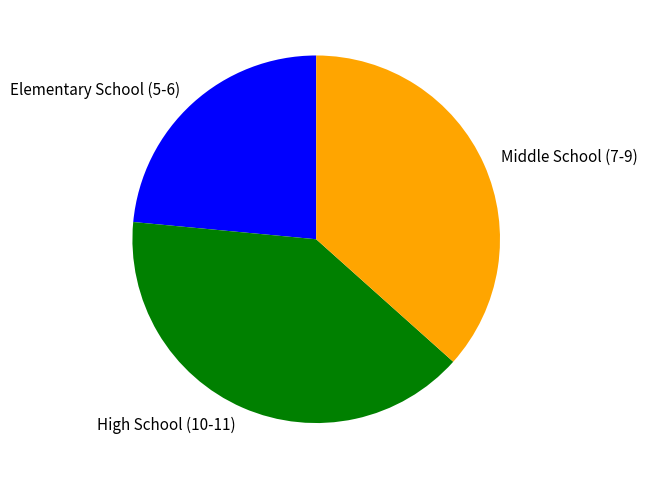

Does any single category account for the majority?

No